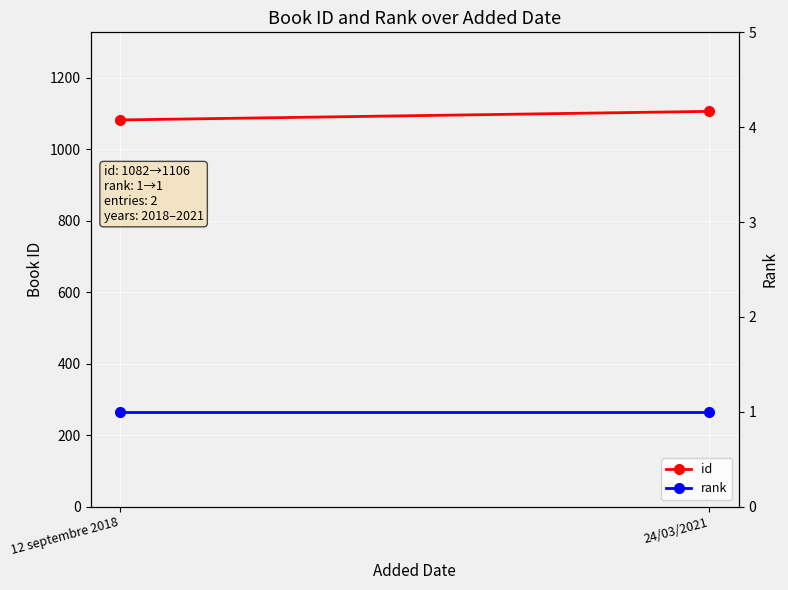

What value does the id series have at 12 septembre 2018?

1082